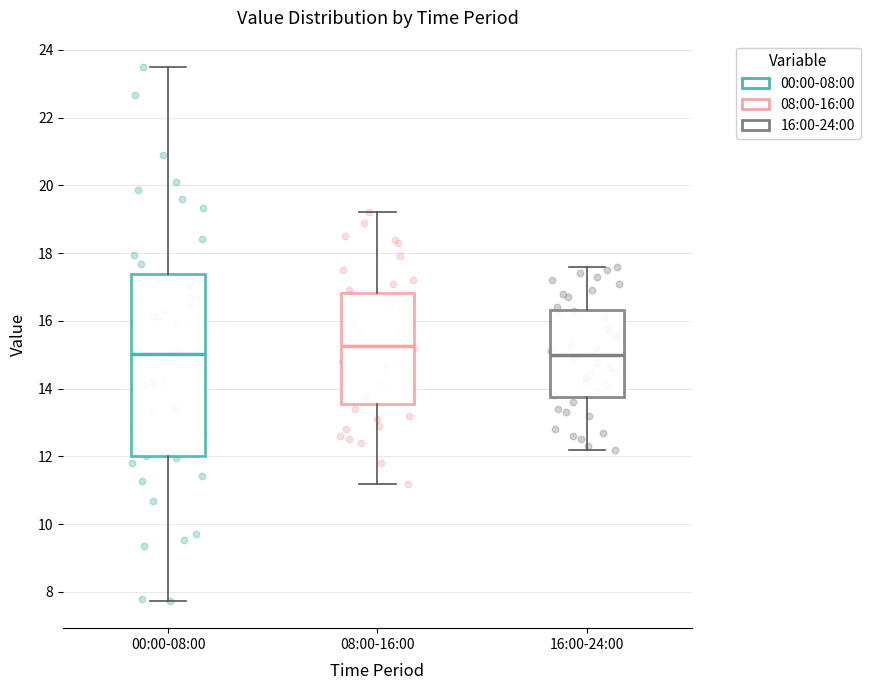

Which box is the tallest, from its lower edge to its upper edge?

00:00-08:00